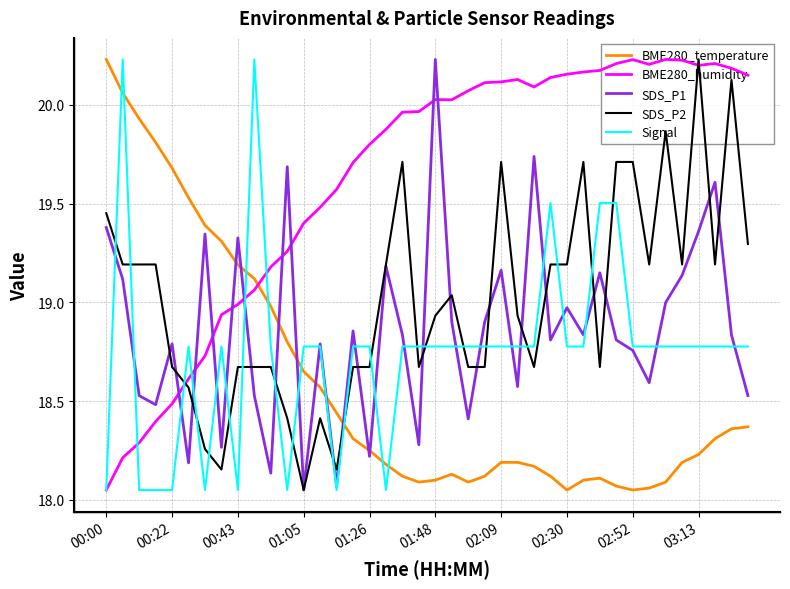

At which label does BME280_temperature reach its peak?

00:00